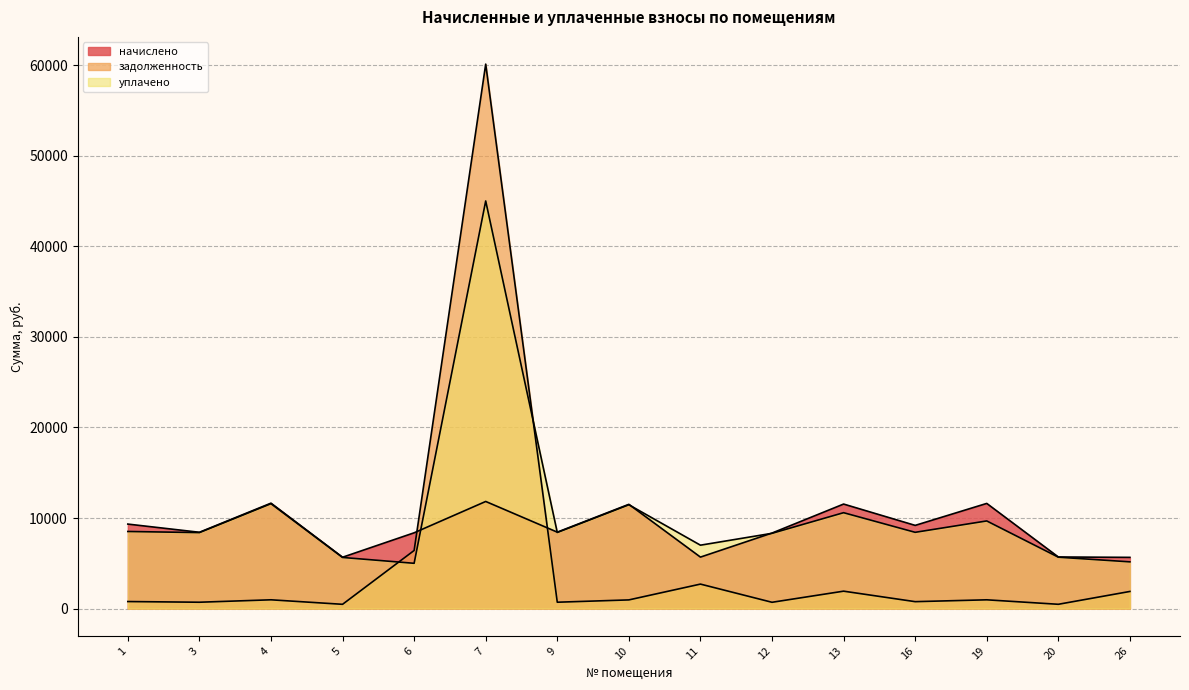

How many data points in задолженность are less than 959?

7